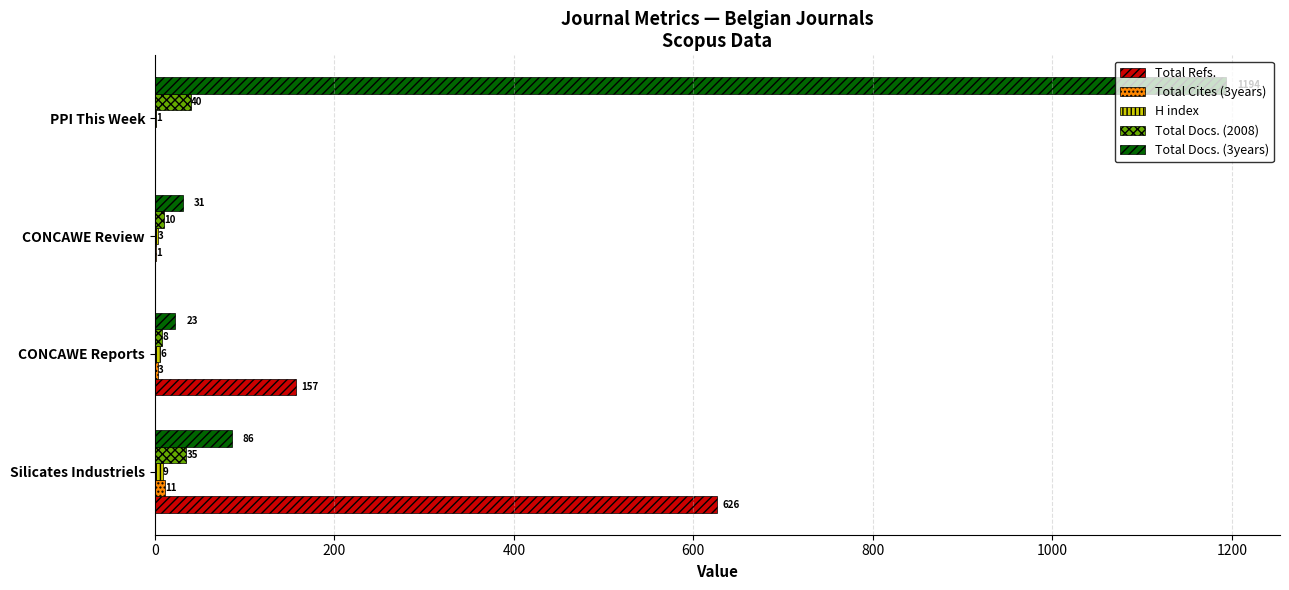

Which category has the highest value in the Total Docs. (2008) series?

PPI This Week